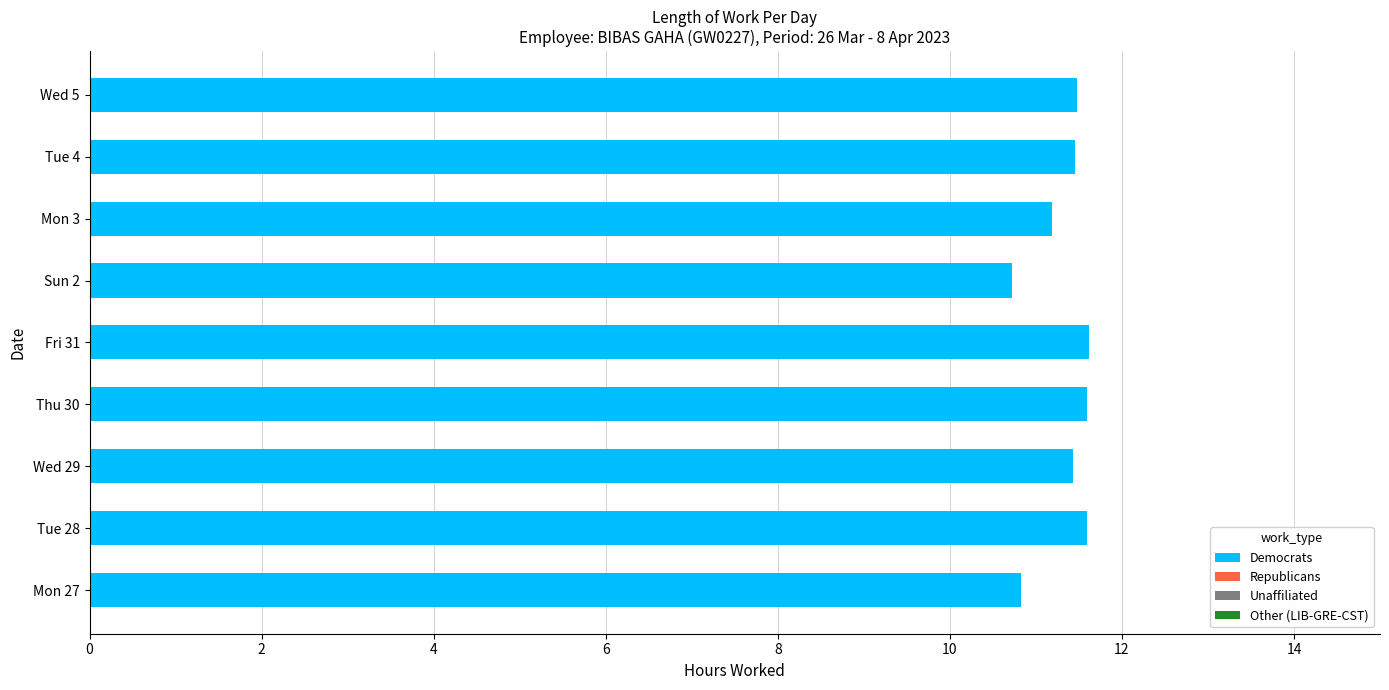

Count the values in the range 11 to 12.

7